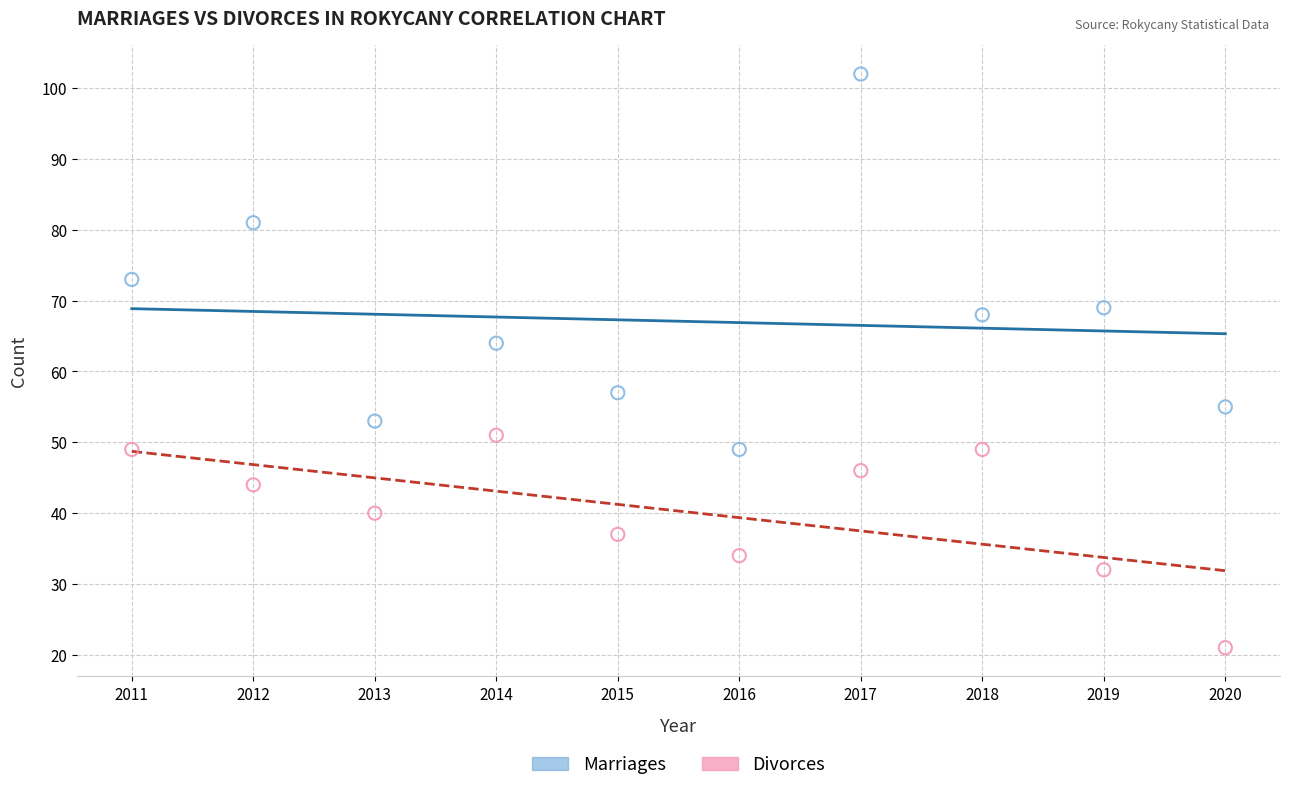

Which series reaches the minimum Y coordinate?

Divorces